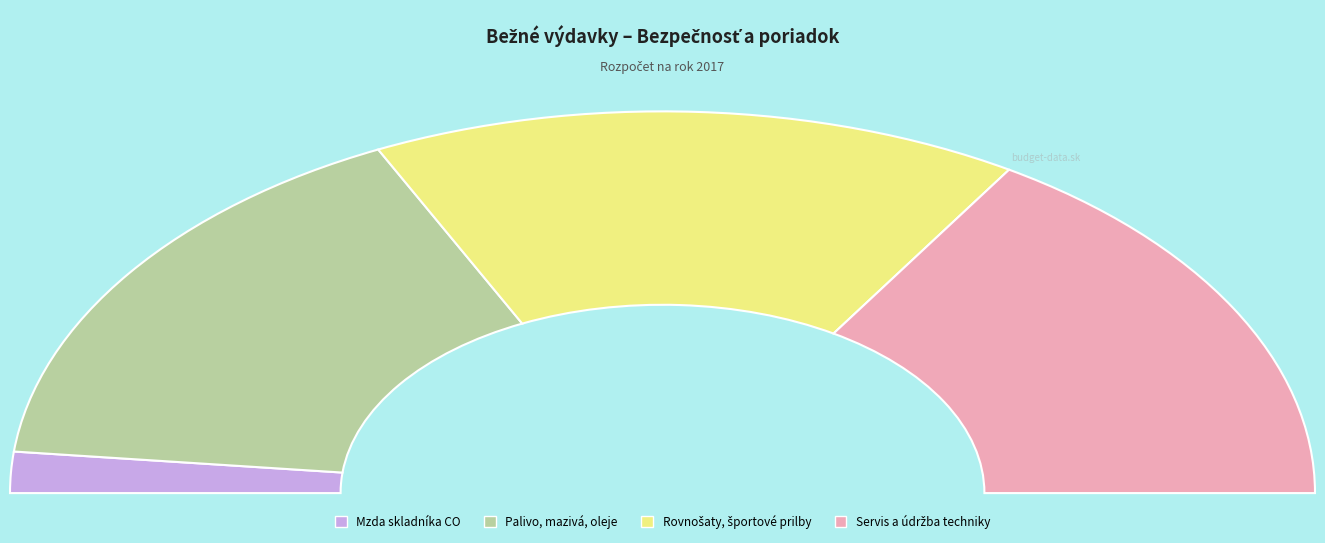

The Mzda skladníka CO slice represents 1% of the pie. True or false?

False